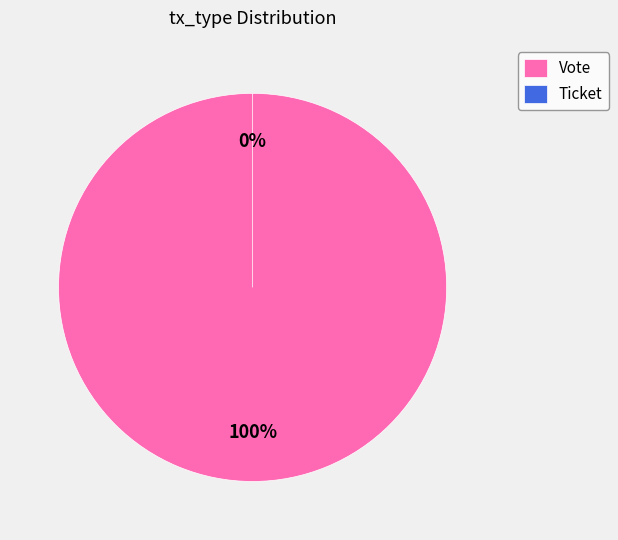

Does Ticket account for over 50% of the chart?

No